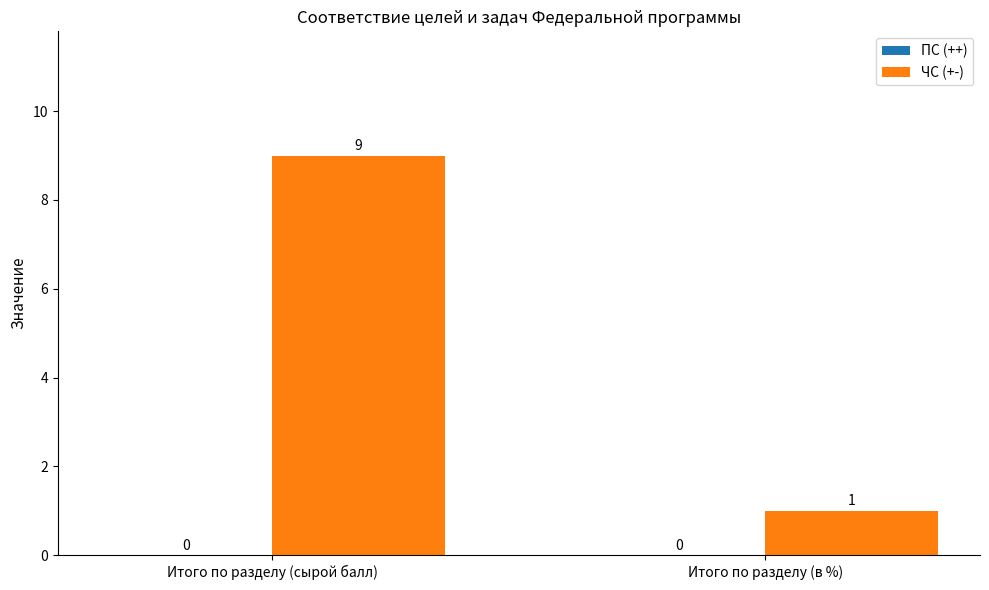

How many bars are there in total?

2